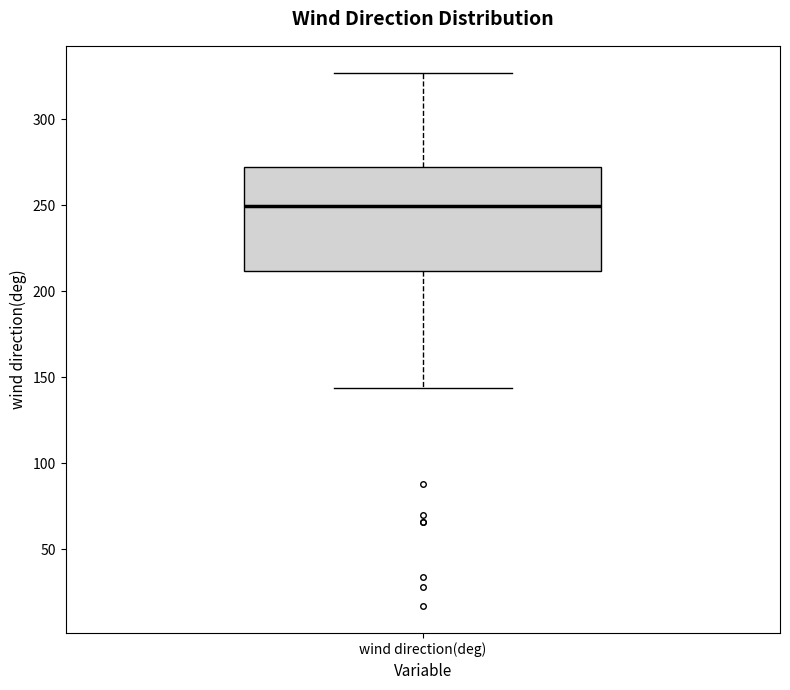

Read this box plot against the y-axis: the position of the median line, the range covered by the box, and the ends of both whiskers. The values are not printed on the chart, so give them approximately, as read against the axis.

median 250, box 210 to 270, whiskers 145 to 325